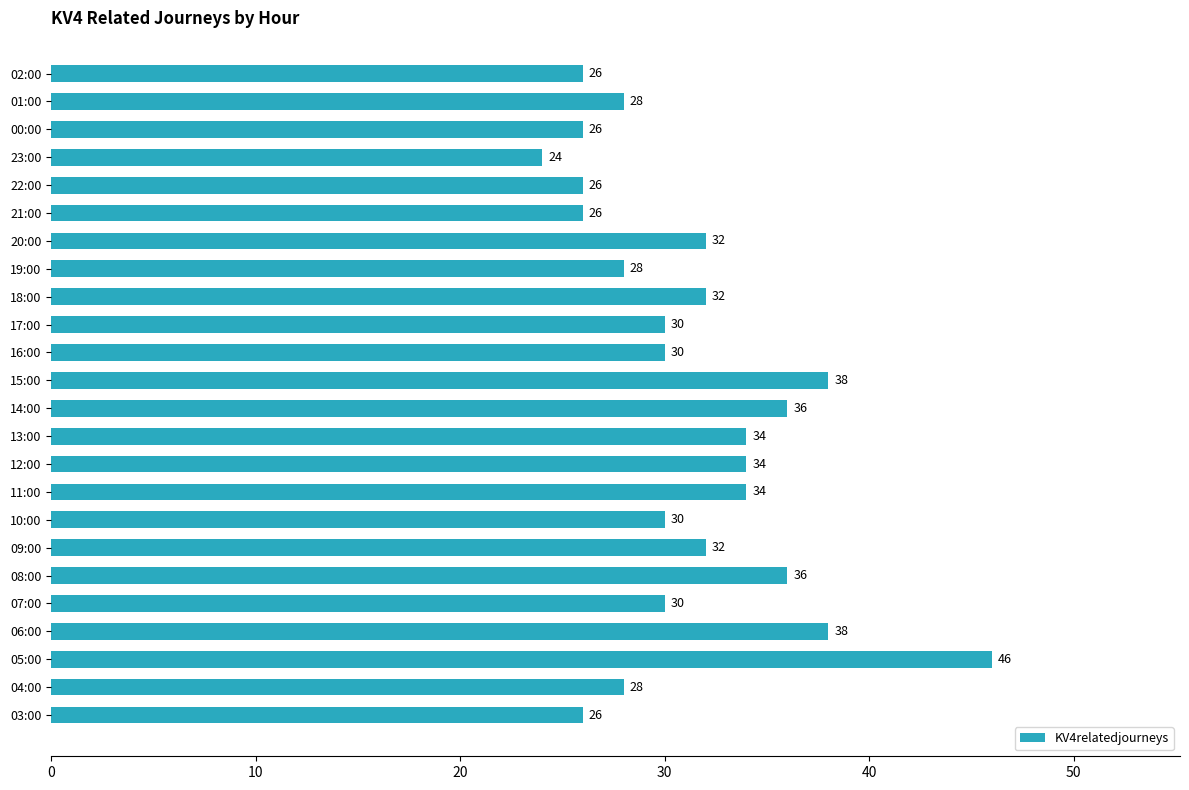

Which has a higher value, 13:00 or 16:00?

13:00